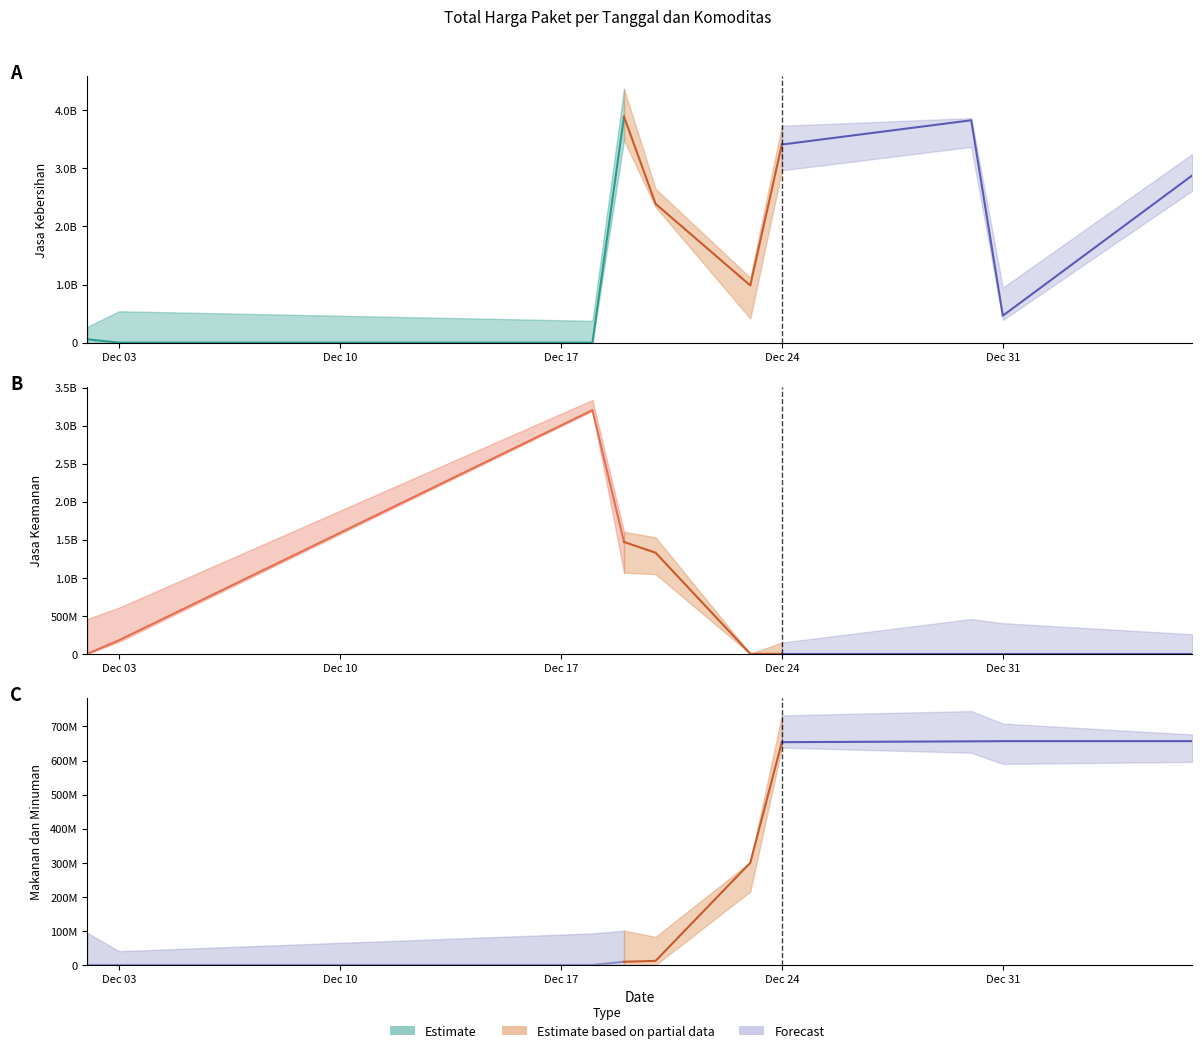

How many values in the Jasa Keamanan series exceed 0?

4